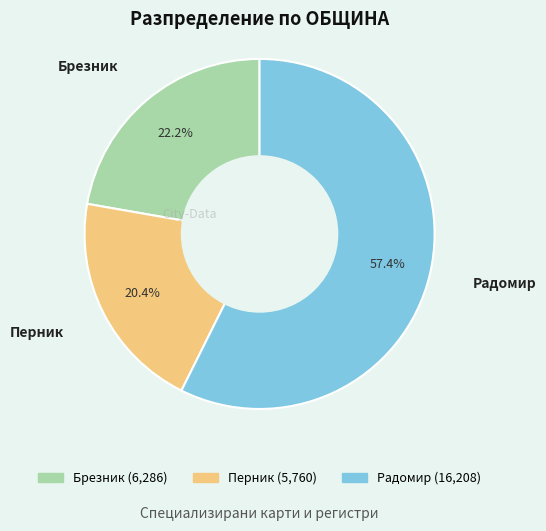

To the nearest percent, what portion does Радомир represent?

57%